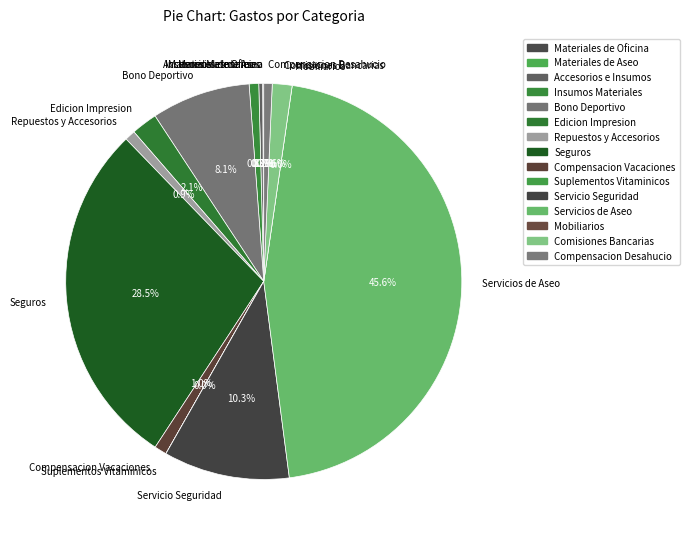

How many slices are in this pie chart?

15